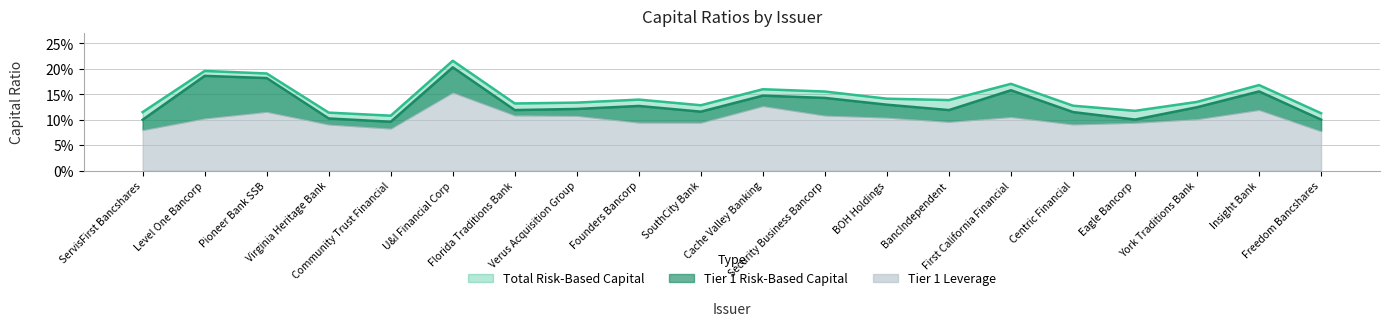

True or false: Total Risk-Based Capital has more than 0 interior local peaks.

True